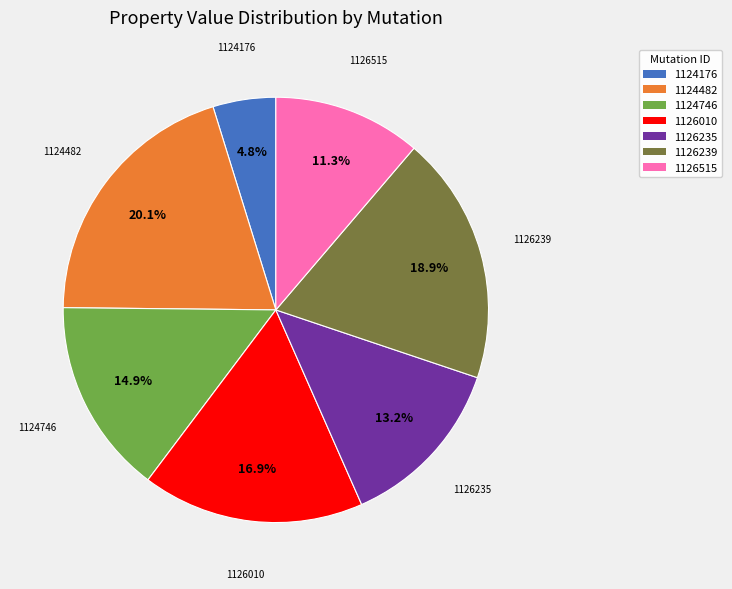

Is 1124176 the majority of the pie?

No